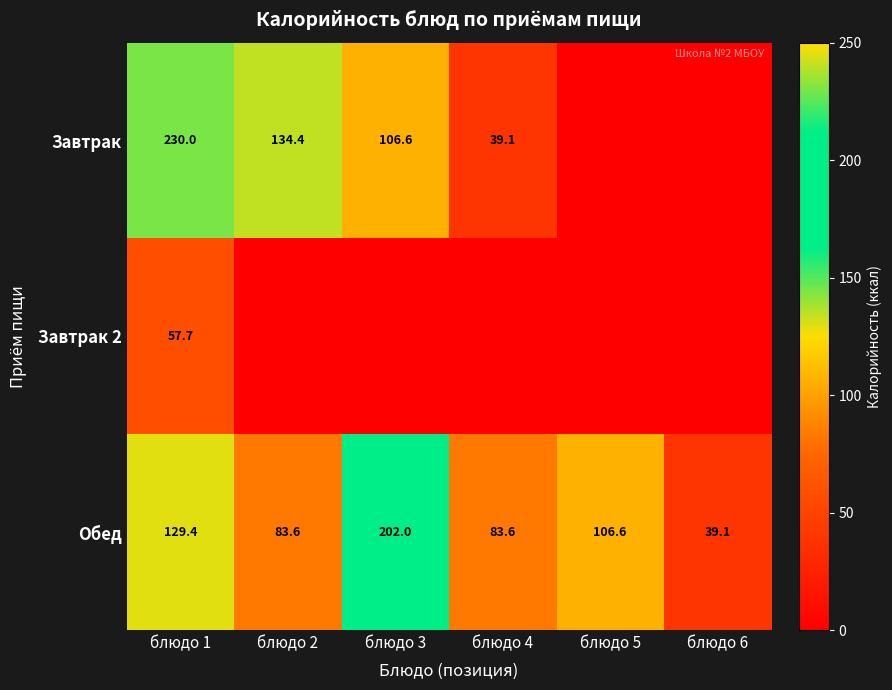

What is the total value across all series at блюдо 1?

417.1